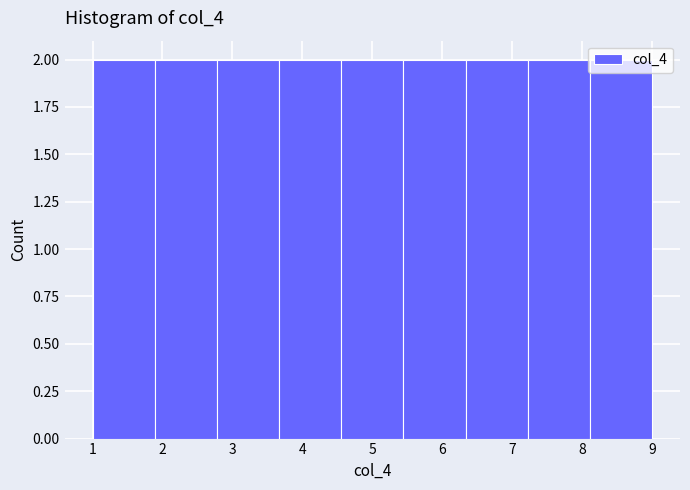

Reading left to right, list every bar in this chart as the range it spans on the x-axis followed by its height. Neither the bar edges nor the heights are printed on the chart, so give them approximately, as read against the axes.

1.0 to 1.9: 2
1.9 to 2.8: 2
2.8 to 3.7: 2
3.7 to 4.6: 2
4.6 to 5.4: 2
5.4 to 6.3: 2
6.3 to 7.2: 2
7.2 to 8.1: 2
8.1 to 9.0: 2